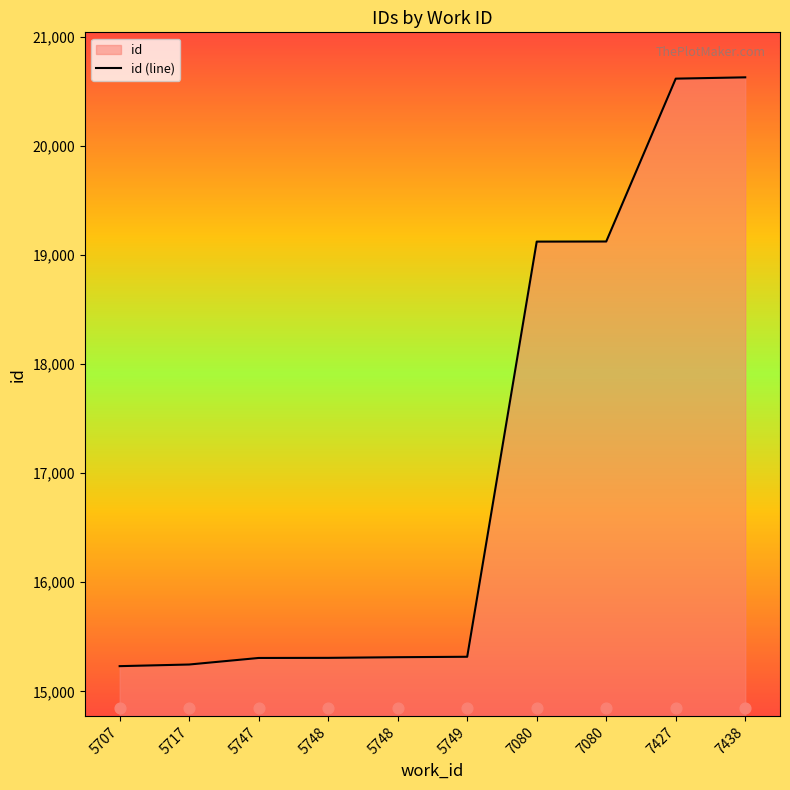

What is the change in value from 5707 to 5748?

+76